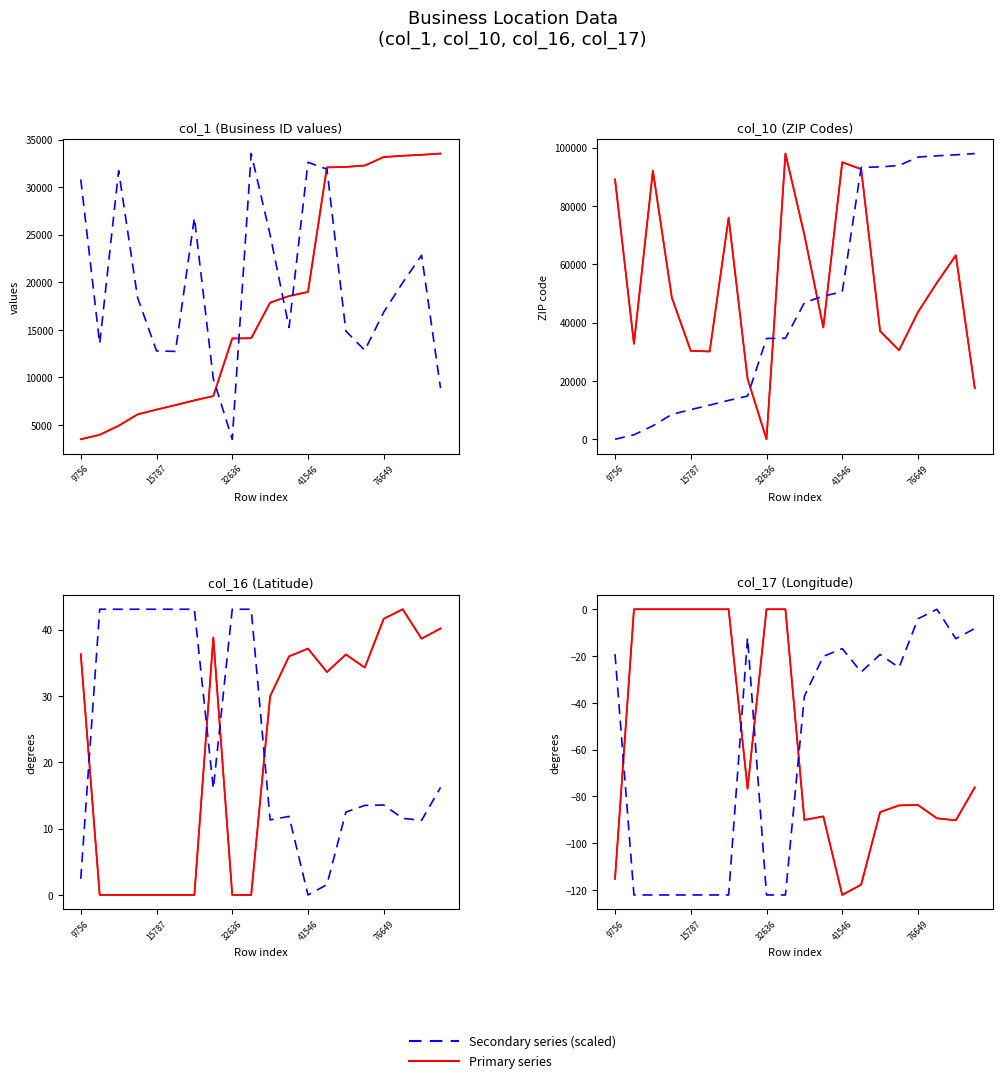

True or false: col_10 and col_17 cross at least once.

False